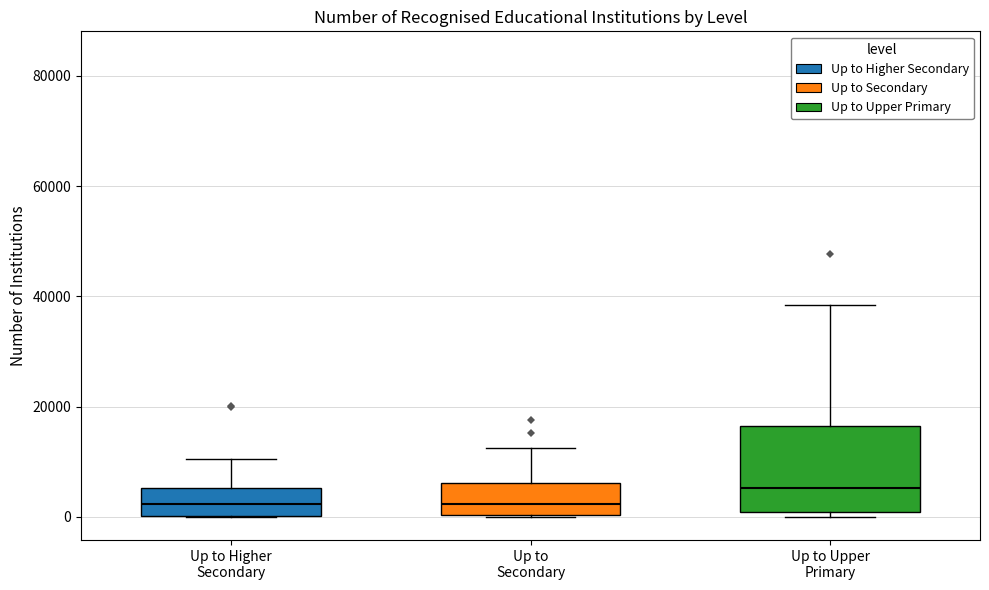

Which box has the highest median line?

Up to Upper Primary